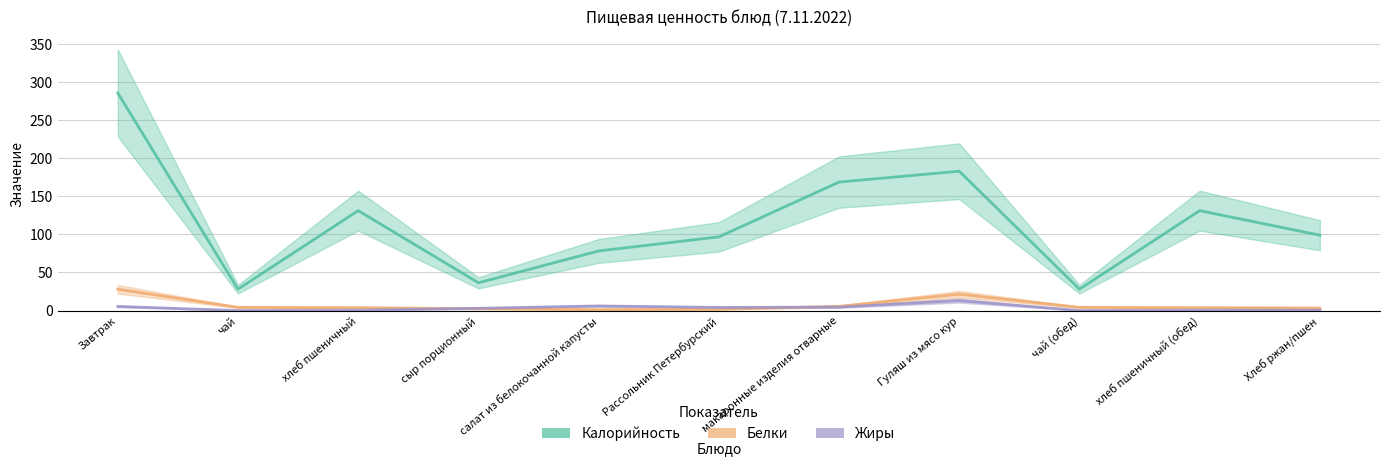

Where is Жиры nearest to the value 6?

салат из белокочанной капусты